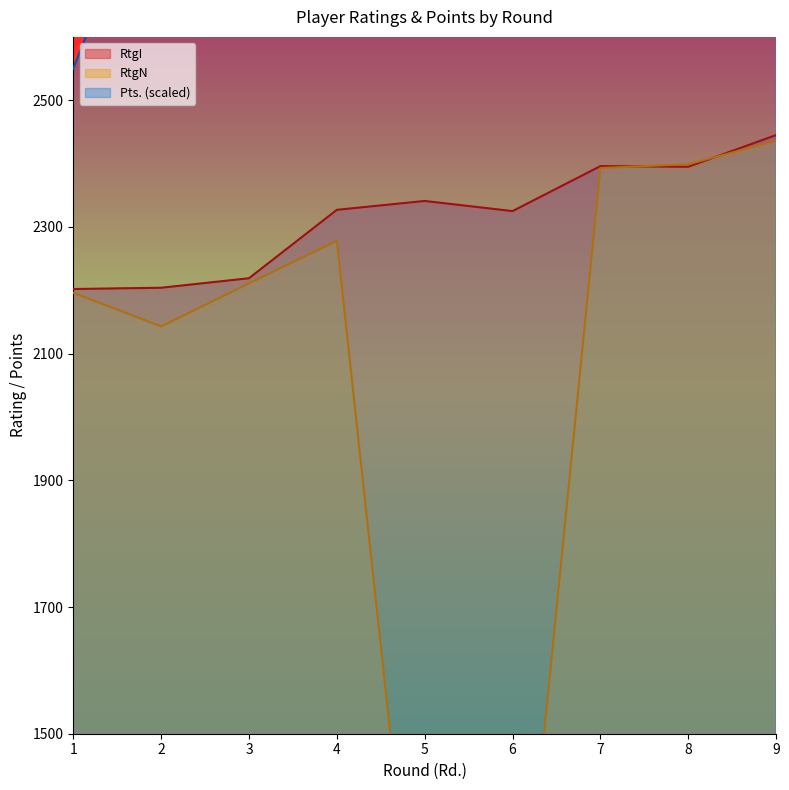

What is the value of the RtgN point at the 3rd from the left?

2211